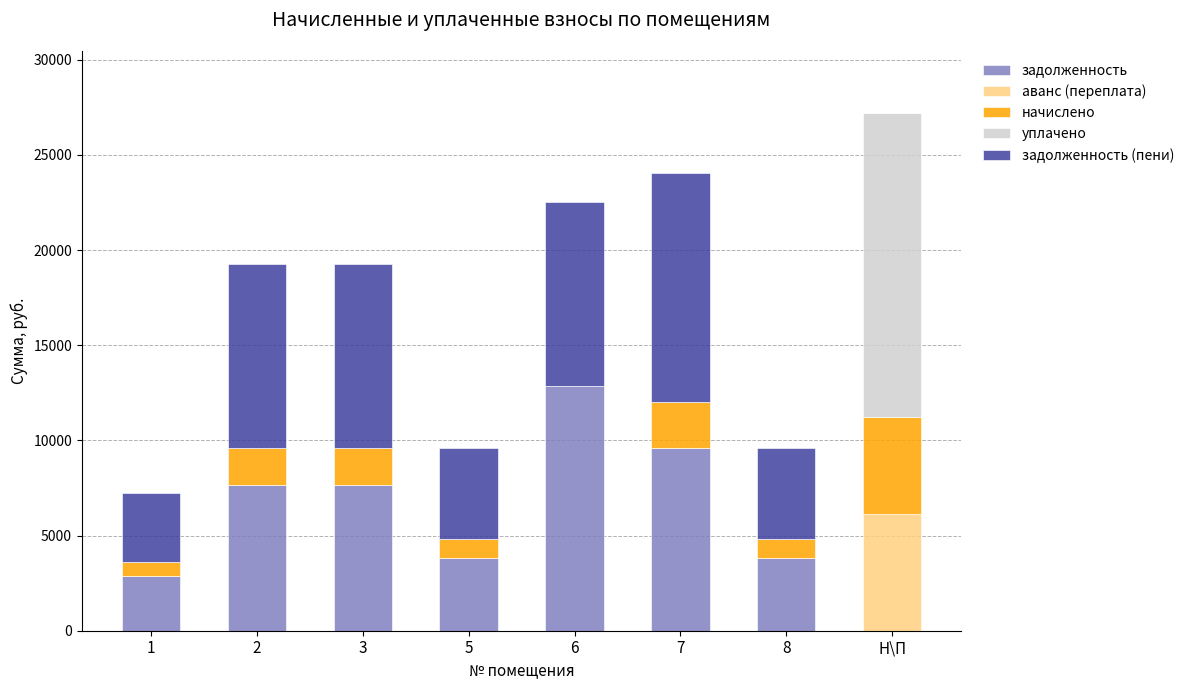

What is the total value across all series at 6?

22512.1